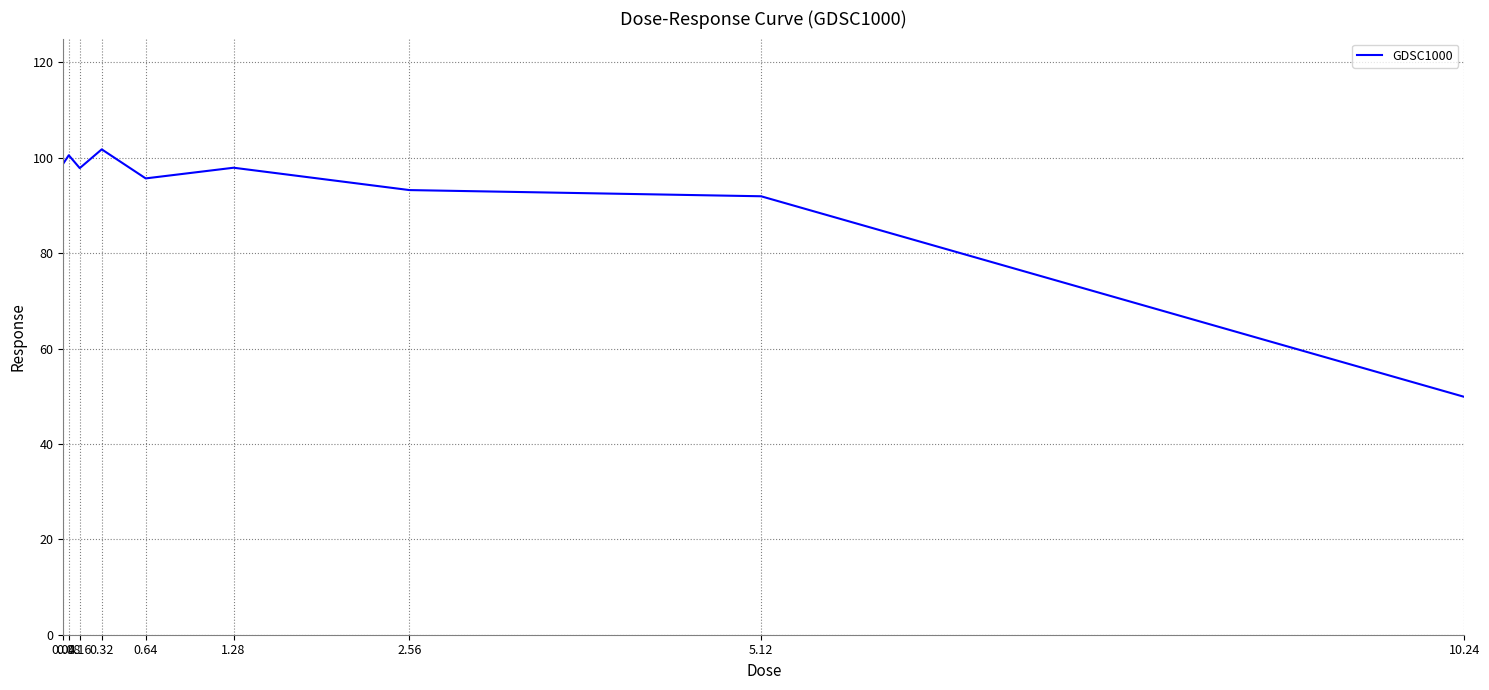

Does the chart have visible grid lines?

Yes